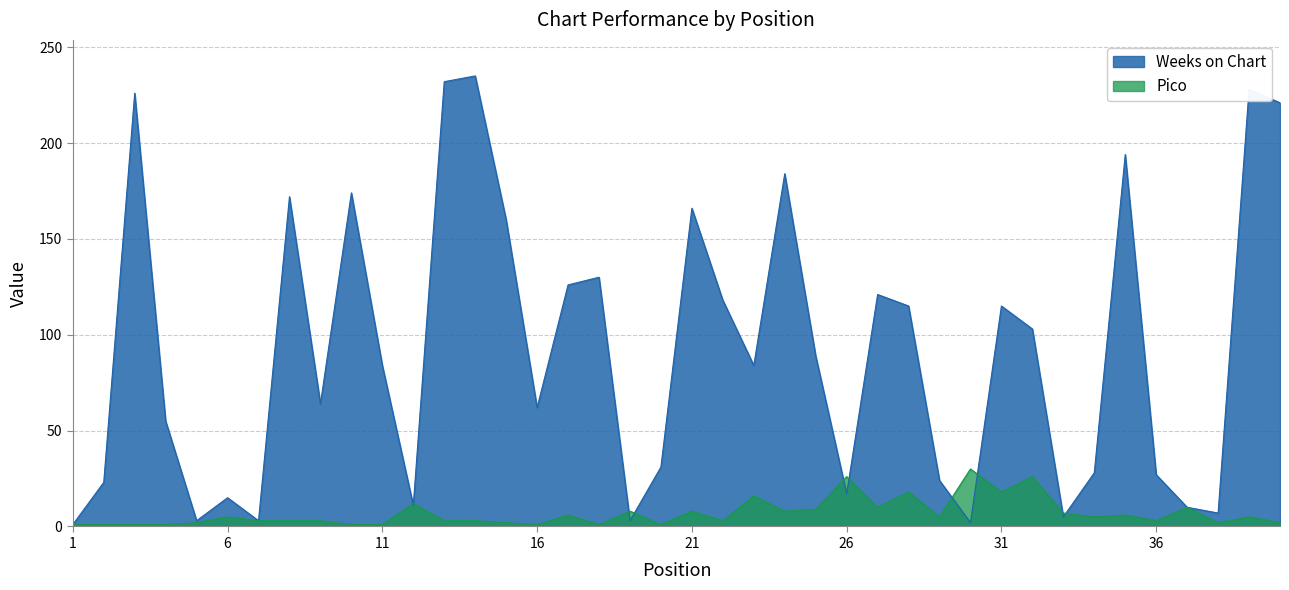

In Weeks on Chart, how many points are lower than both neighbors (excluding endpoints)?

11